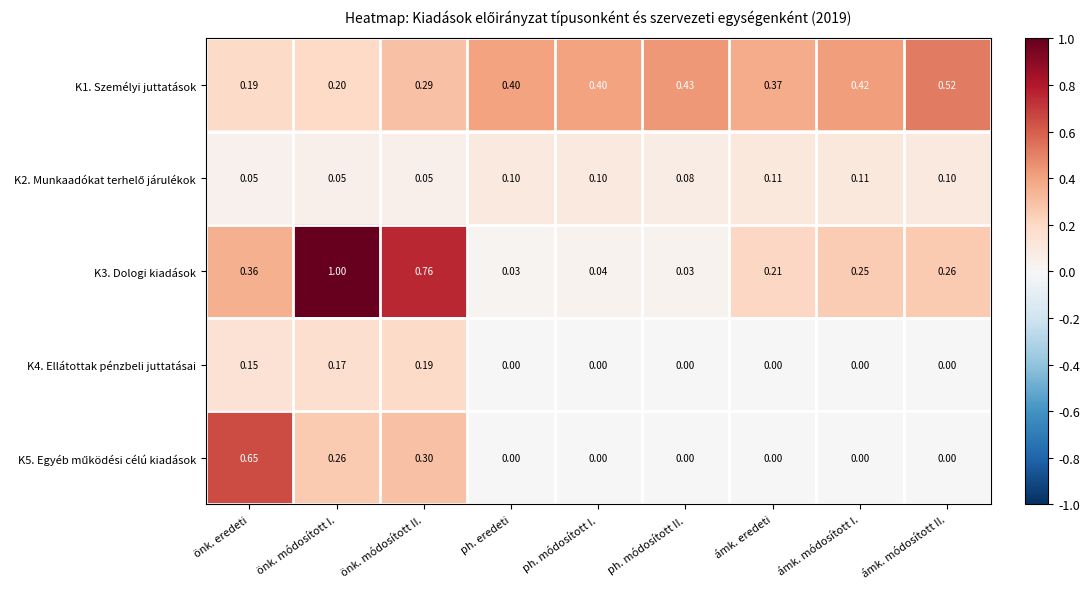

At which category is the sum across all series the highest?

önk. módosított I.